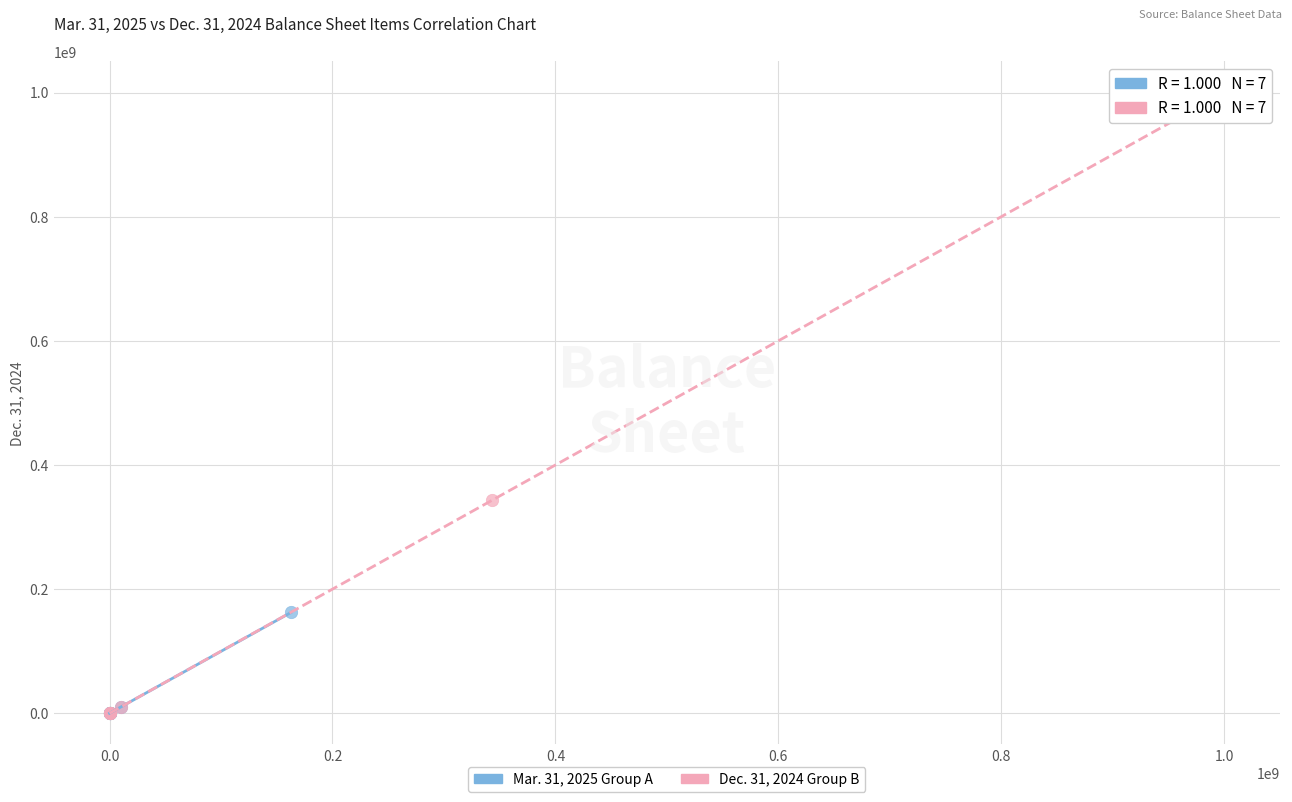

Which series reaches the maximum Y coordinate?

Dec. 31, 2024 Group B